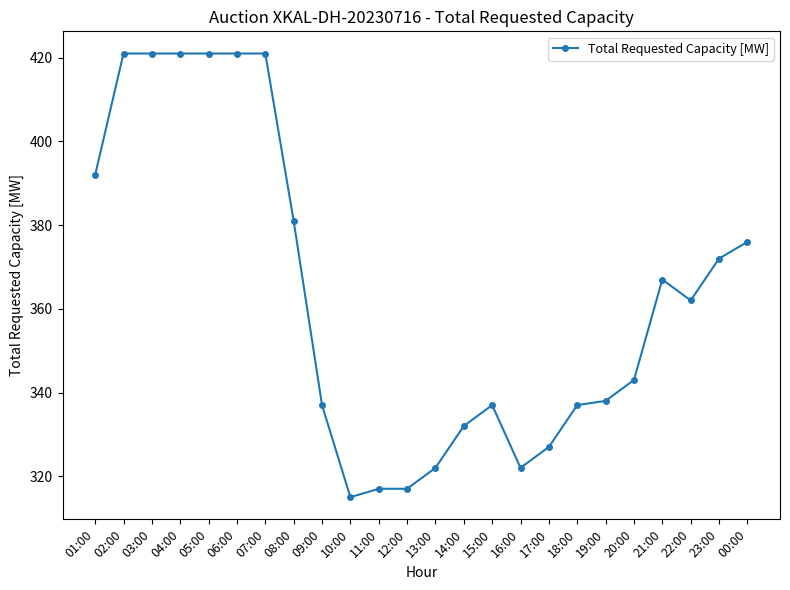

Count the number of categories in the chart.

24